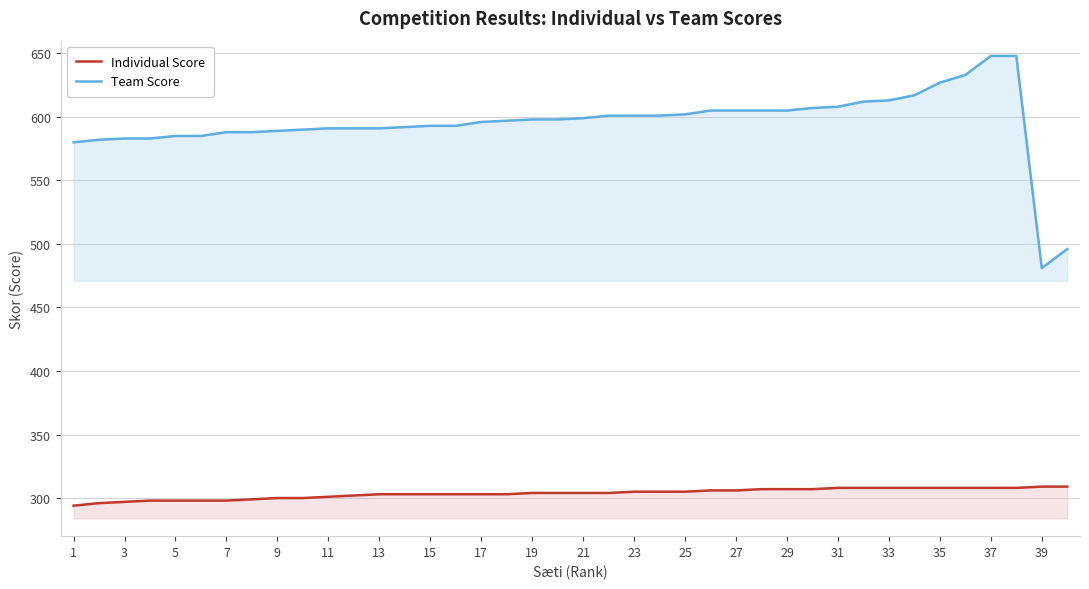

How many series are shown in this chart?

2